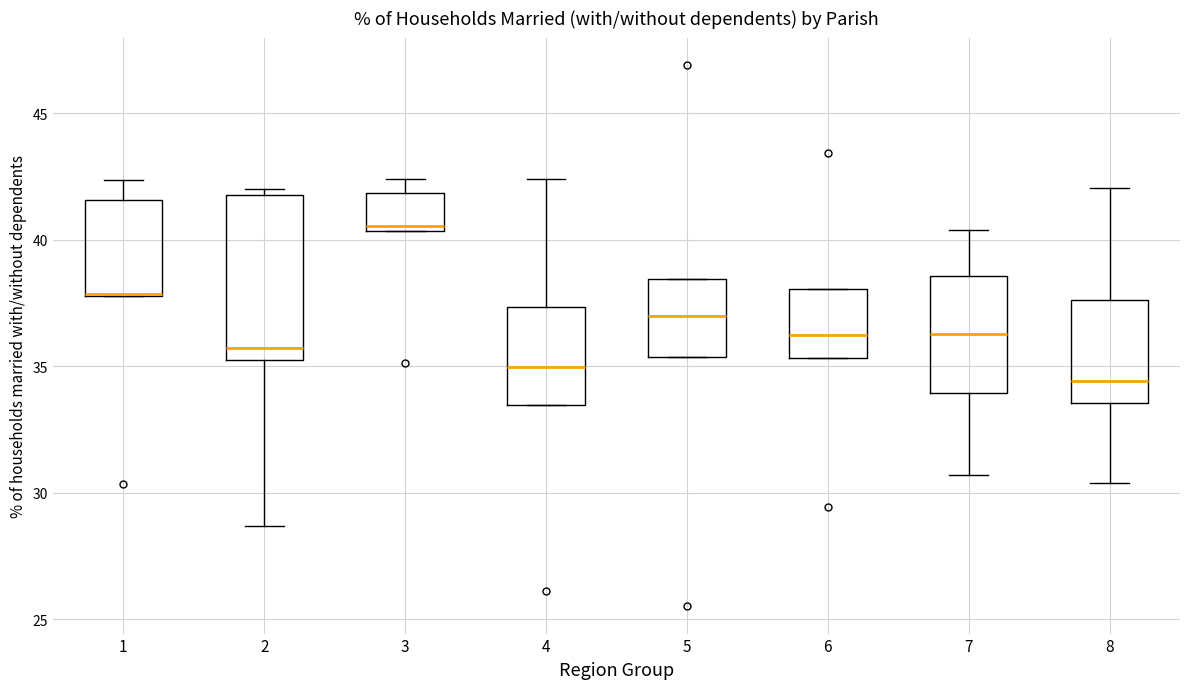

Comparing the boxes themselves (not the whiskers), which one is the tallest?

2